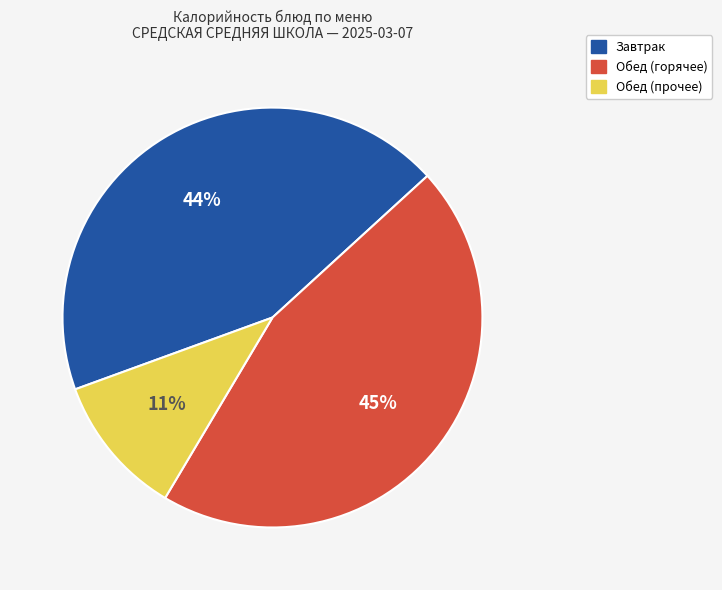

To the nearest percent, what is the average slice percentage?

33%